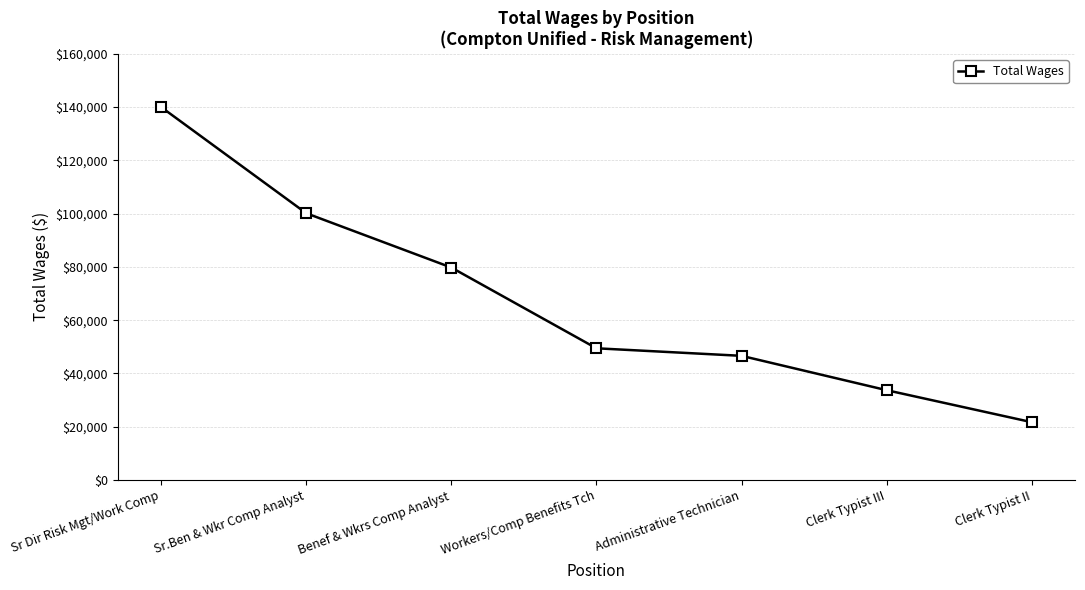

What is the sum of the values at Workers/Comp Benefits Tch and Administrative Technician?

96057